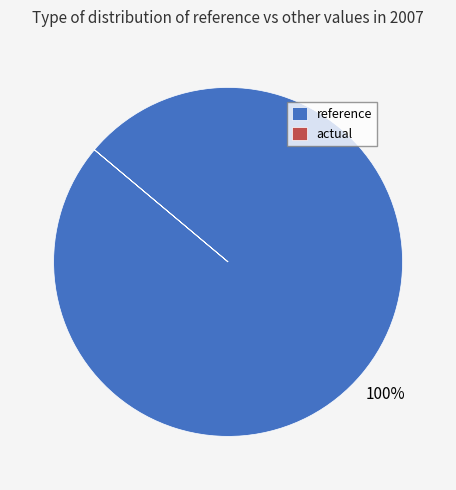

Which category accounts for the majority?

reference